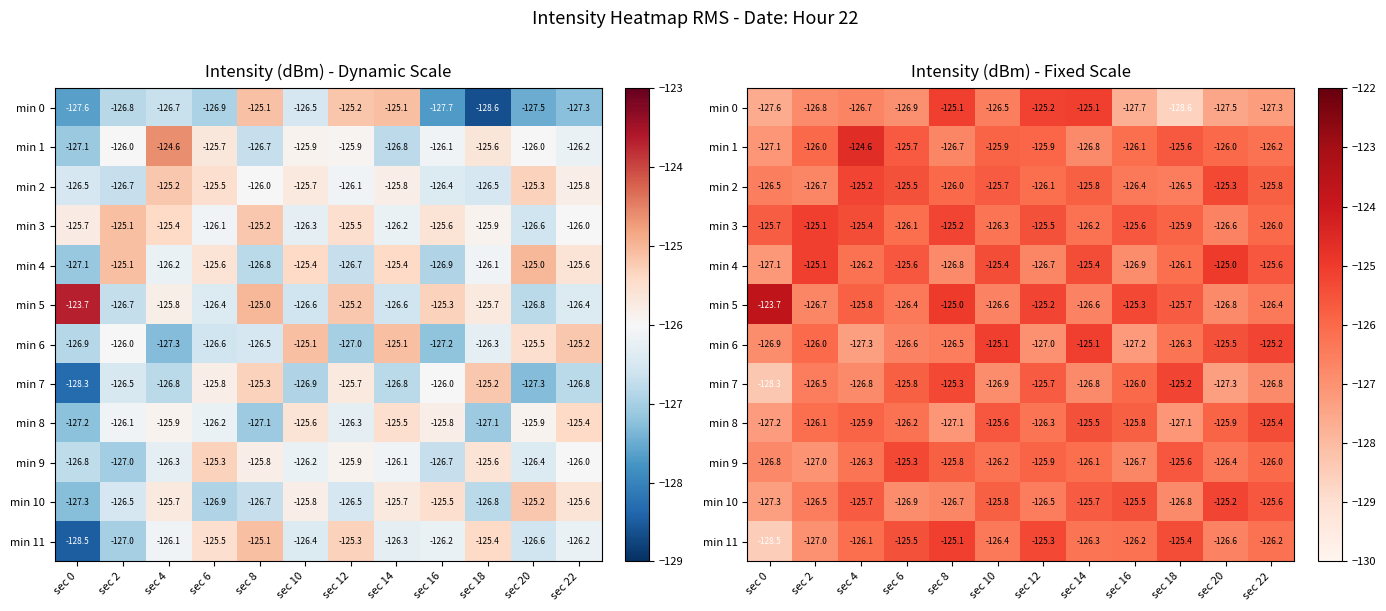

The min 9 series shows -126.4 at sec 20. True or false?

True